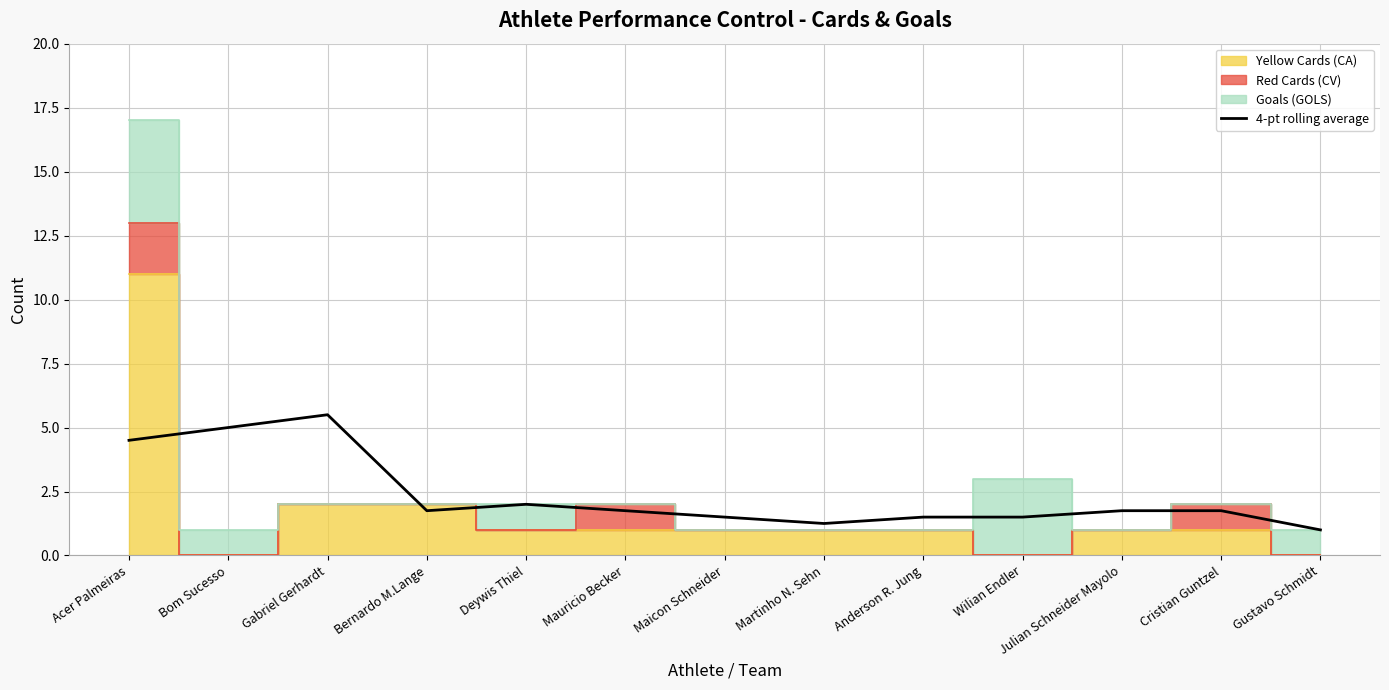

Which category has the highest value in the 4-pt rolling average series?

Gabriel Gerhardt